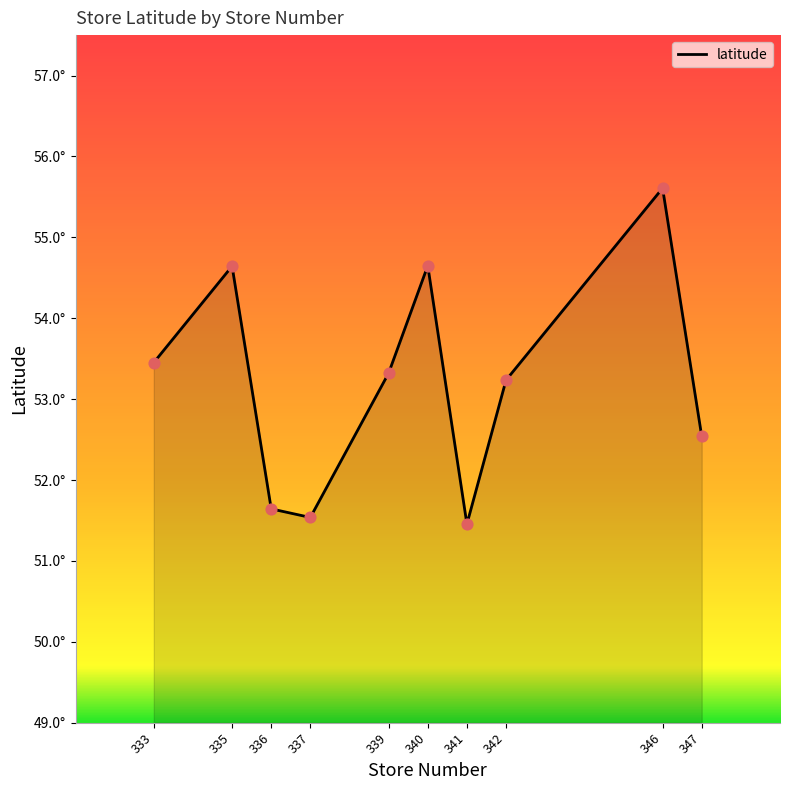

Which has a higher value, 335 or 340?

340